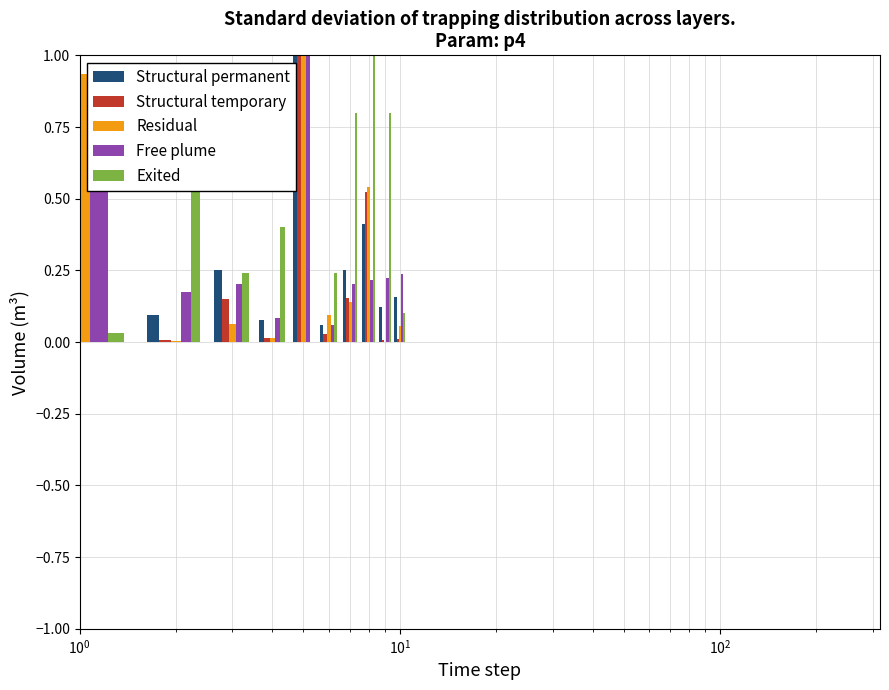

How many groups of bars are there?

10